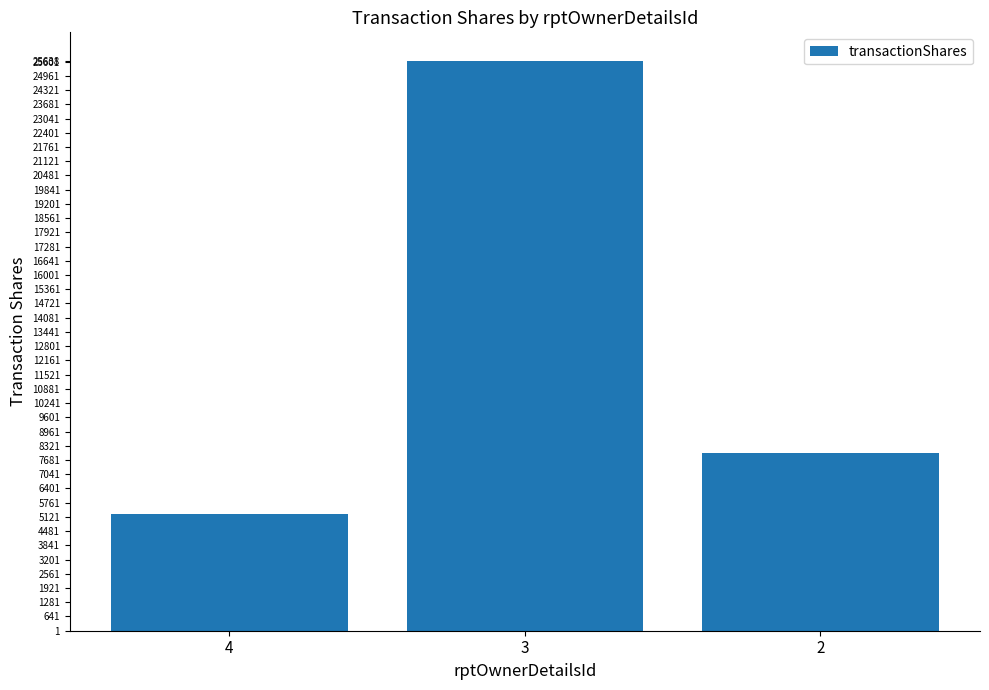

The value at 3 is 42126. True or false?

False